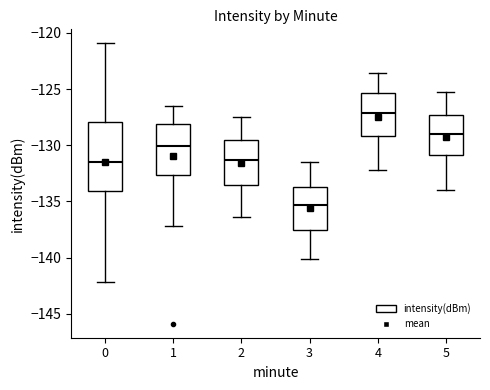

Reading left to right, read every box against the y-axis: the position of its median line, the range the box covers, and the ends of its whiskers. The values are not printed on the chart, so give them approximately, as read against the axis.

0: median -131.5, box -134.0 to -128.0, whiskers -142.0 to -121.0
1: median -130.0, box -132.5 to -128.0, whiskers -137.0 to -126.5
2: median -131.5, box -133.5 to -129.5, whiskers -136.5 to -127.5
3: median -135.5, box -137.5 to -133.5, whiskers -140.0 to -131.5
4: median -127.0, box -129.0 to -125.5, whiskers -132.0 to -123.5
5: median -129.0, box -131.0 to -127.5, whiskers -134.0 to -125.5